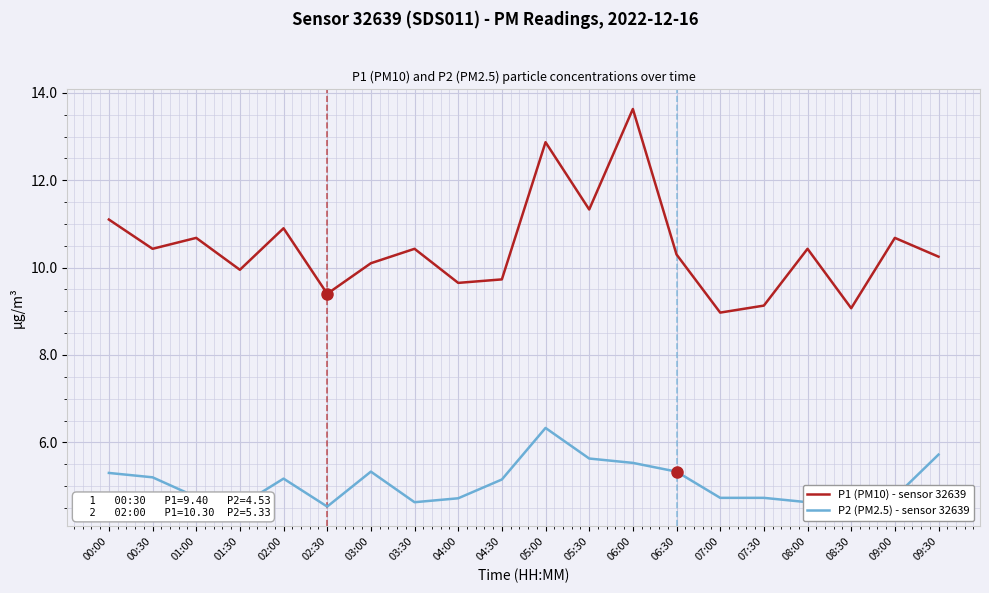

What position from the right is 05:30?

9